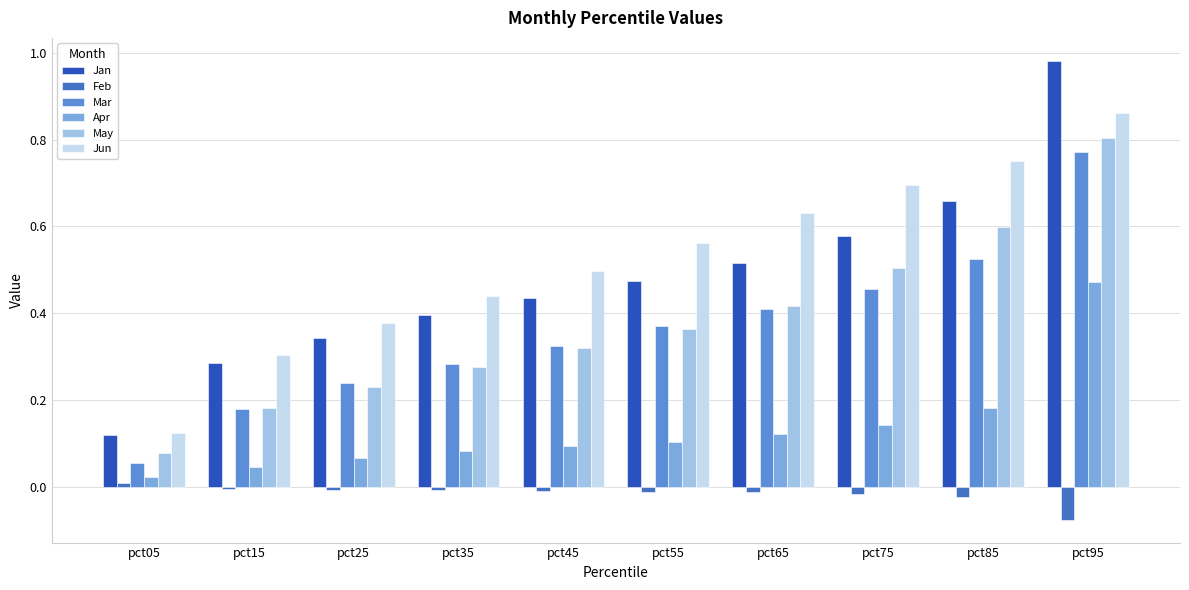

Is it true that Jan equals 0.2 at pct95?

False